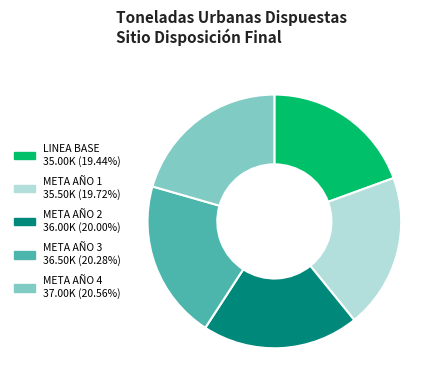

Combined, do META AÑO 3 36.50K (20.28%) and META AÑO 4 37.00K (20.56%) account for over 50%?

No